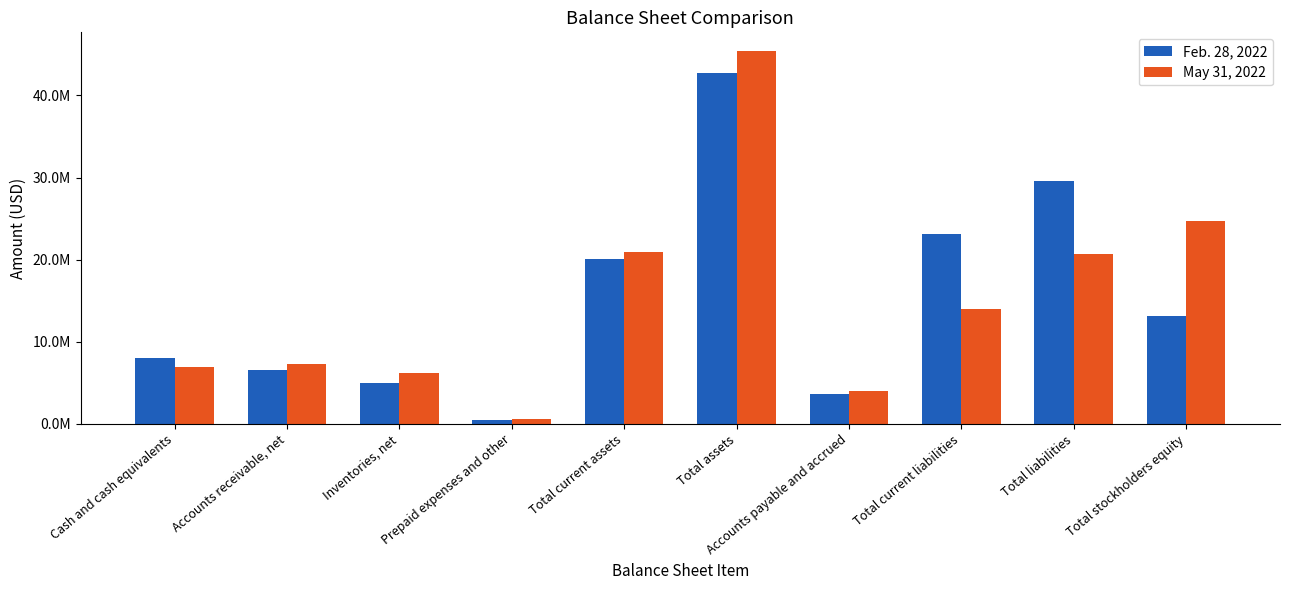

Rank the categories by May 31, 2022 value from highest to lowest.

Total assets, Total stockholders equity, Total current assets, Total liabilities, Total current liabilities, Accounts receivable, net, Cash and cash equivalents, Inventories, net, Accounts payable and accrued, Prepaid expenses and other